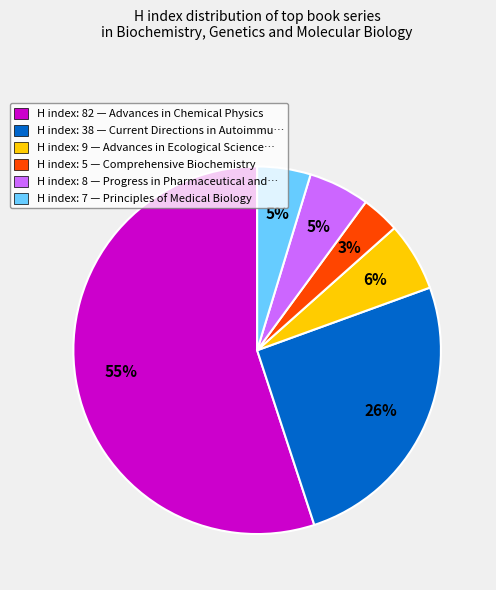

To the nearest percent, what is the difference between the largest and smallest slice percentages?

52%